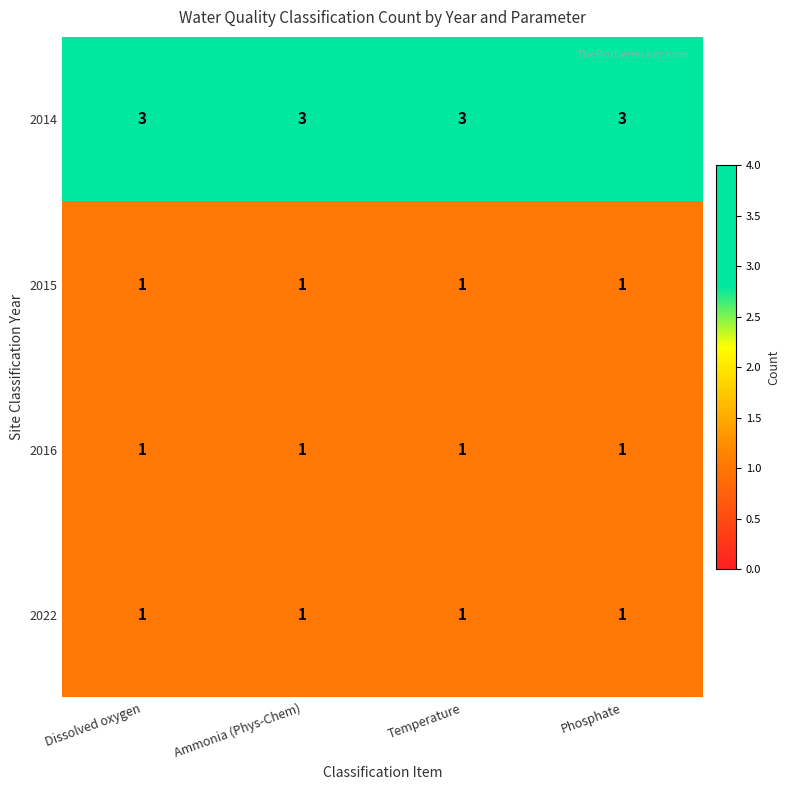

What is the total value across all series at Dissolved oxygen?

6